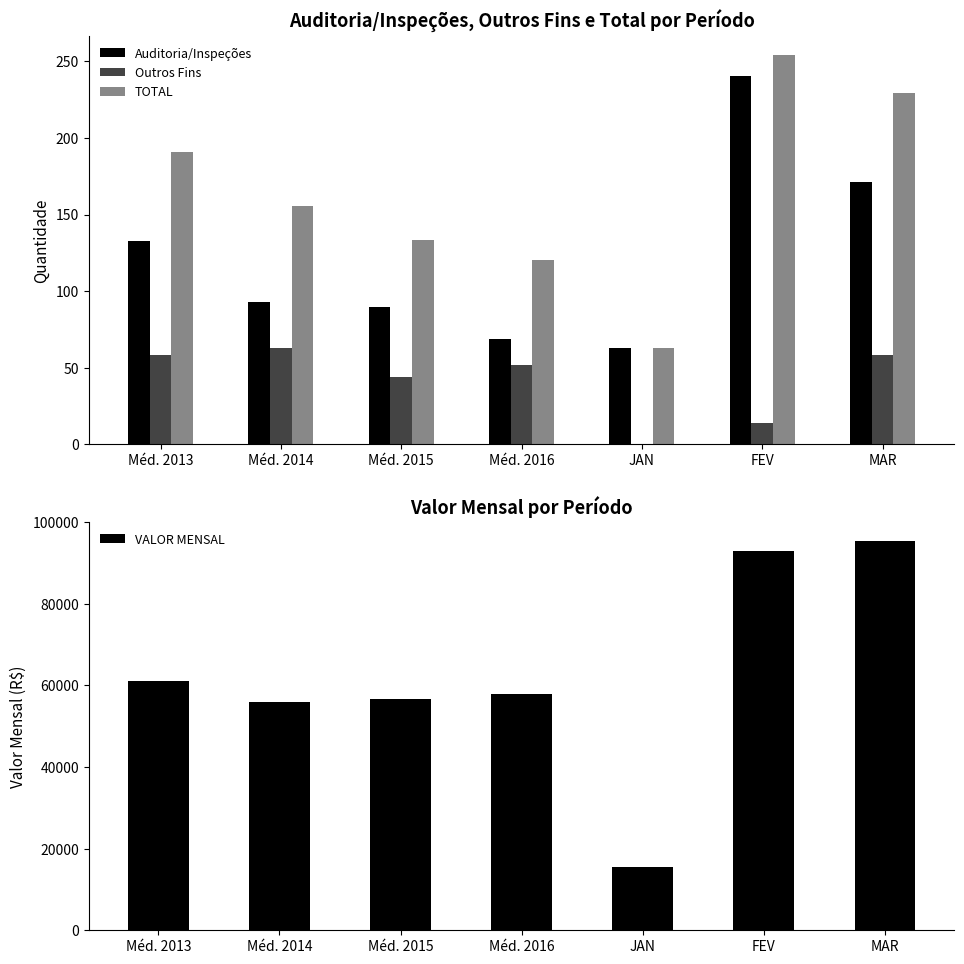

The value of Auditoria/Inspeções at Méd. 2014 is 52.4. True or false?

False